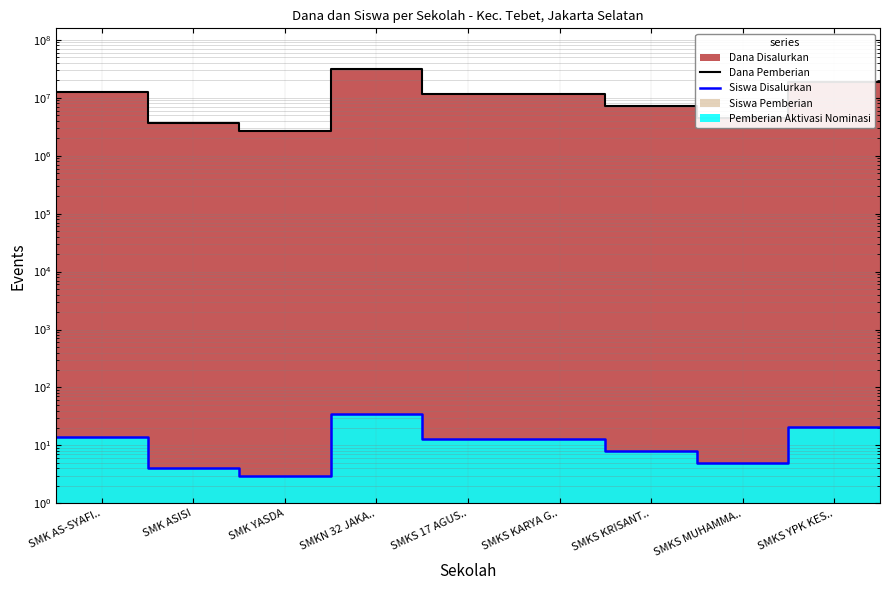

At which category is the sum across all series the highest?

SMKN 32 JAKA..